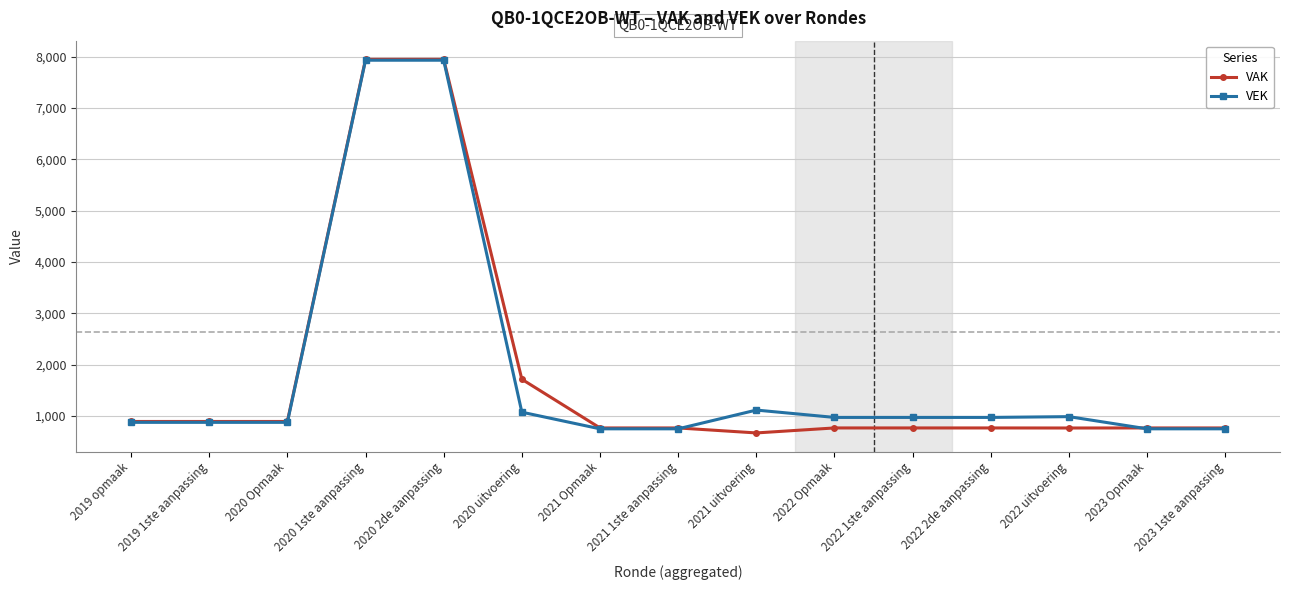

At which label does VEK first exceed 974?

2020 1ste aanpassing